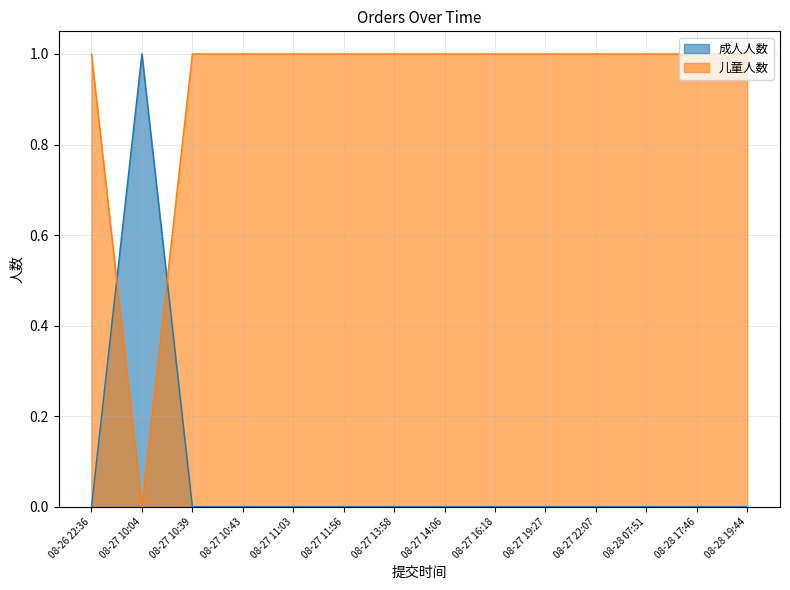

Is the value of 成人人数 at 08-28 19:44 greater than the value of 儿童人数 at 08-27 16:18?

No